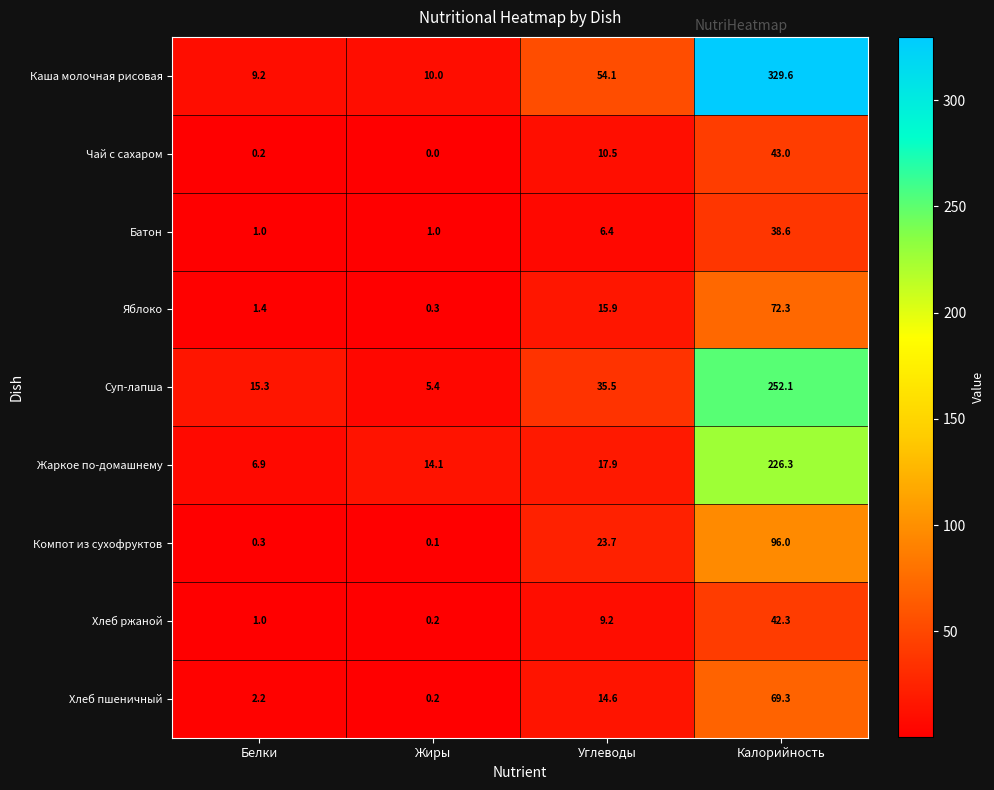

How many categories are shown in the chart?

4